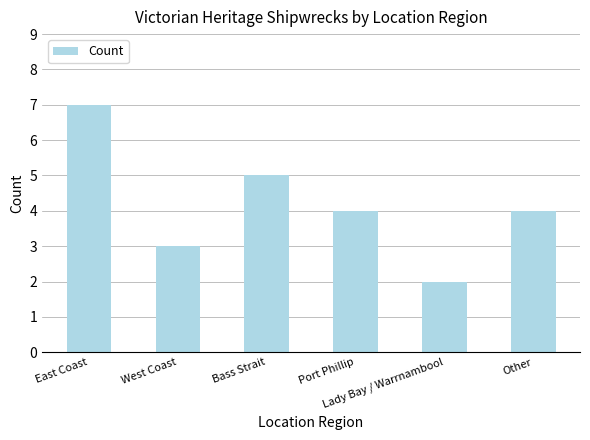

How many categories are shown in the chart?

6